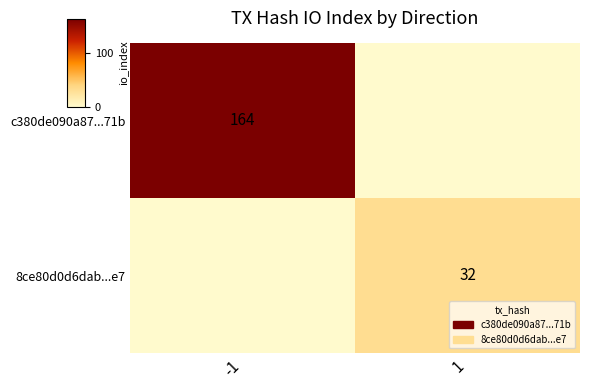

Is it true that c380de090a87...71b equals 253 at -1?

False